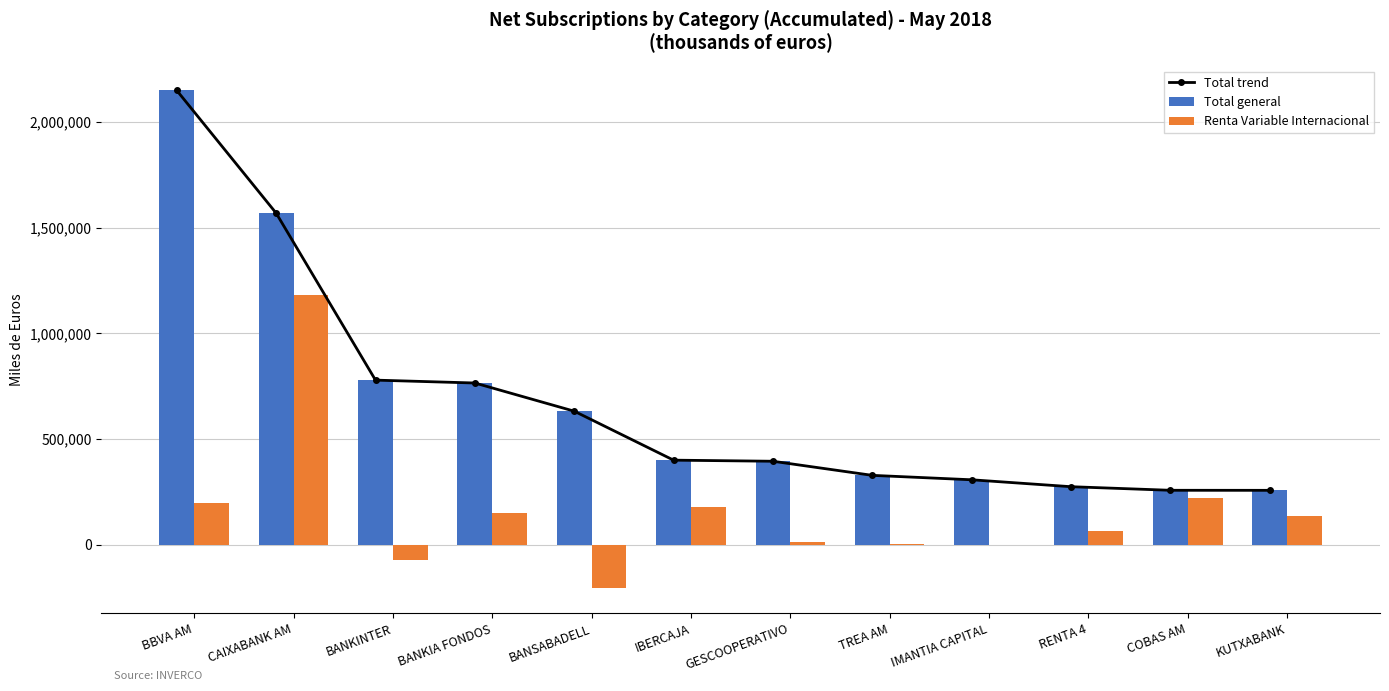

Read the Total trend value at IBERCAJA.

399797